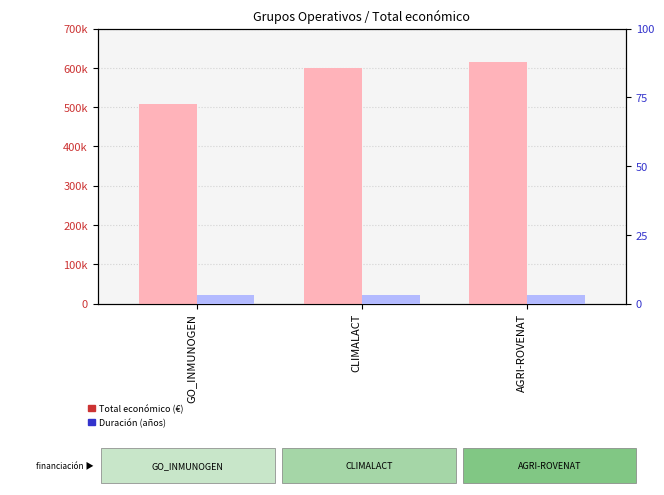

What is the minimum value shown in the chart?

3